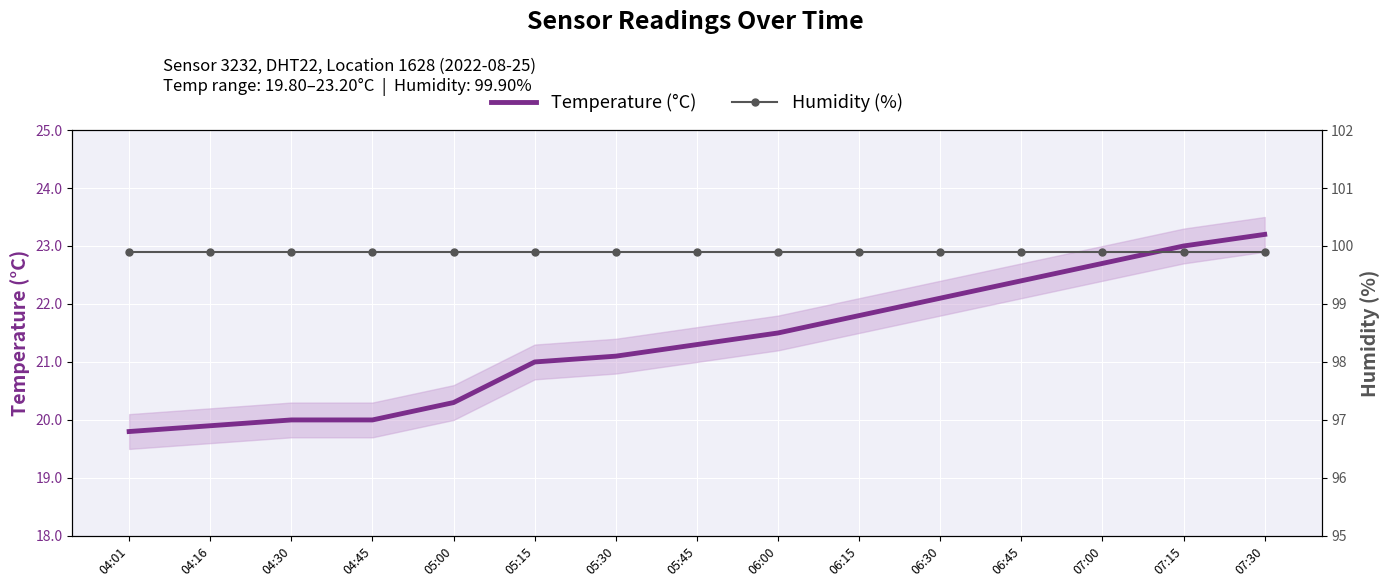

What is the difference between the second highest and second lowest values in the Temperature (°C) series?

3.1